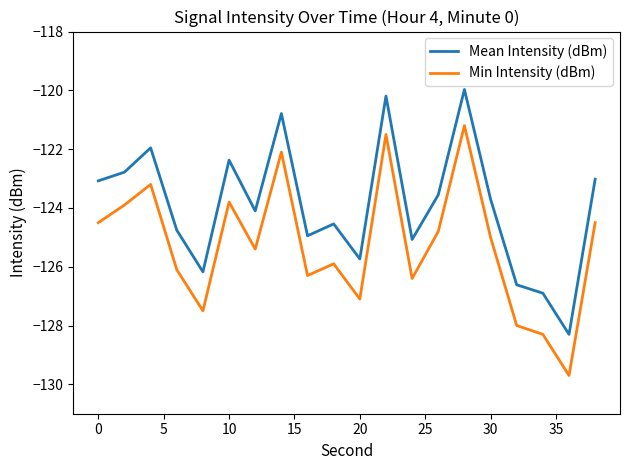

Which series has the widest spread of values?

Min Intensity (dBm)